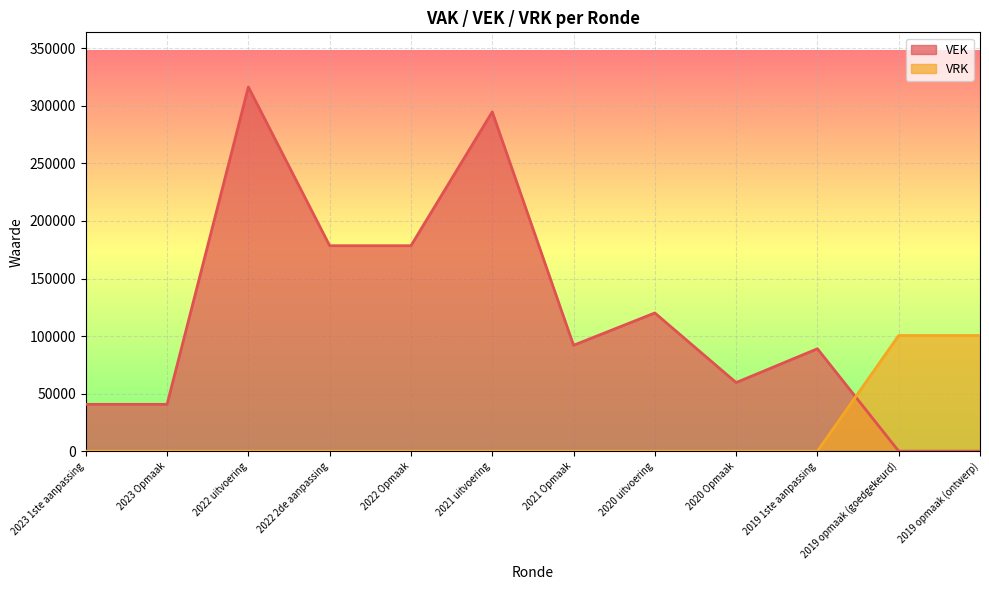

What are all the series names shown in the legend?

VEK, VRK